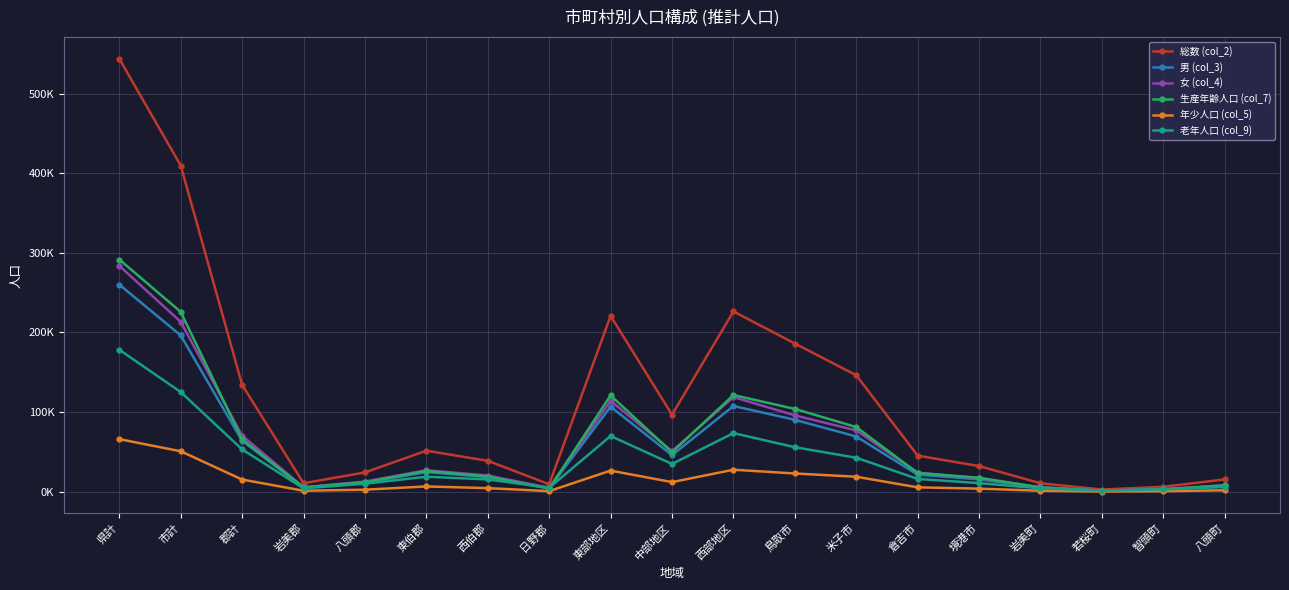

Reading left to right, extract all data points from this chart.

総数 (col_2): 543615	409539	134076	10531	24133	51404	38737	9271	220709	96631	226275	186045	146148	45227	32119	10531	2661	6116	15356
男 (col_3): 260026	196232	63794	5067	11424	24488	18485	4330	106711	45783	107532	90220	69247	21295	15470	5067	1267	2861	7296
女 (col_4): 283589	213307	70282	5464	12709	26916	20252	4941	113998	50848	118743	95825	76901	23932	16649	5464	1394	3255	8060
生産年齢人口 (col_7): 291508	225814	65694	5298	11696	25988	18930	3782	120847	49376	121285	103853	81136	23388	17437	5298	1130	2757	7809
年少人口 (col_5): 65923	50728	15195	1134	2465	6549	4407	640	26410	11967	27546	22811	18720	5418	3779	1134	170	560	1735
老年人口 (col_9): 178155	125124	53031	4094	9968	18778	15344	4847	69870	34758	73527	55808	42577	15980	10759	4094	1360	2799	5809